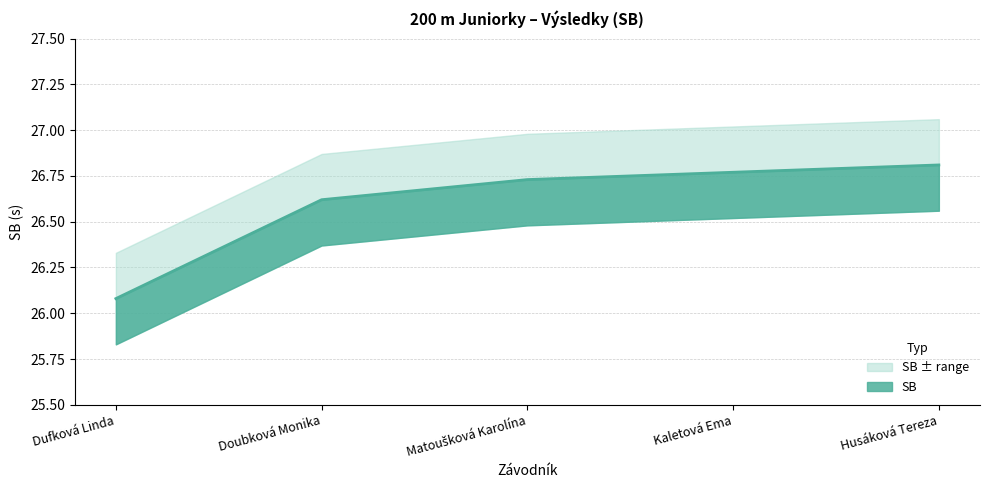

Which label corresponds to the largest value in the chart?

Husáková Tereza